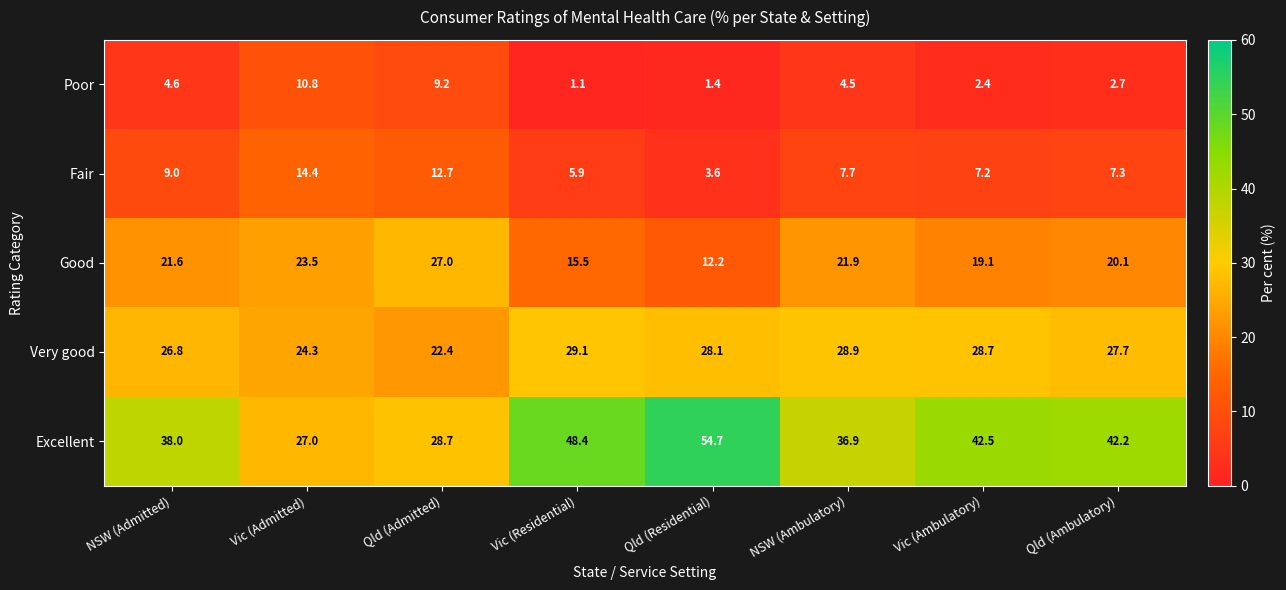

Is it true that Very good equals 22.4 at Qld (Admitted)?

True